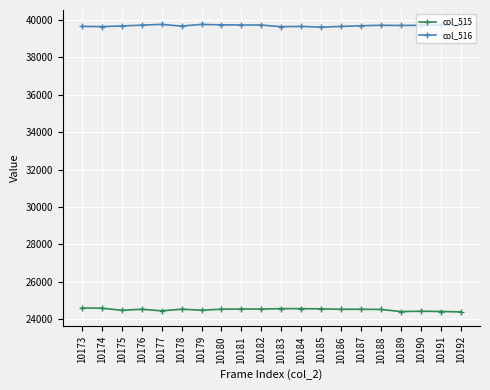

What is the spread (max minus min) of values at 10188?

15189